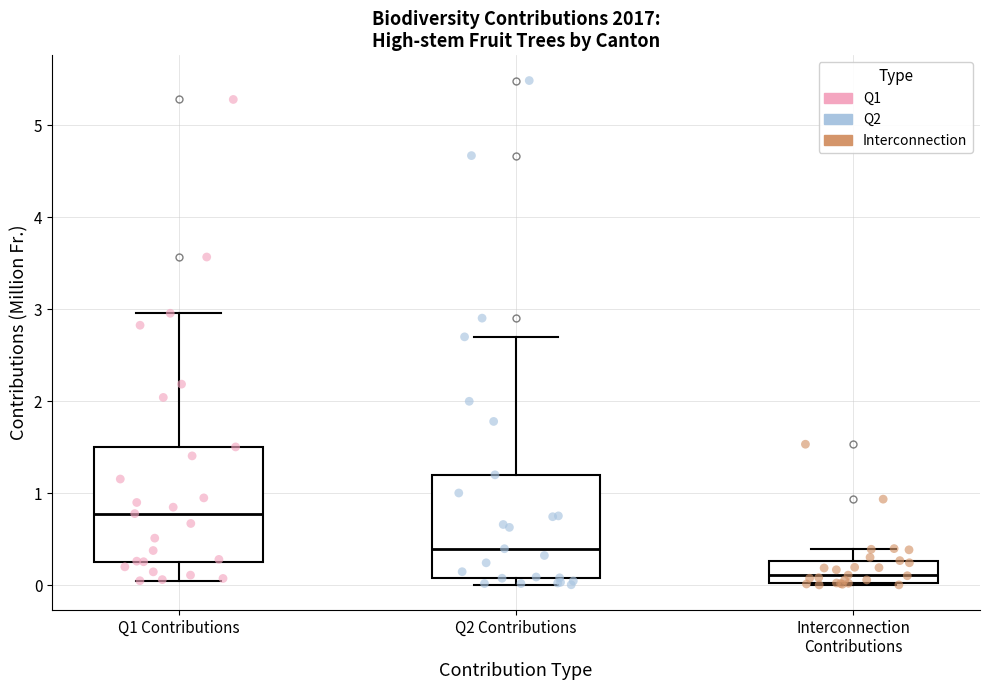

Which box is the tallest, from its lower edge to its upper edge?

Q1 Contributions